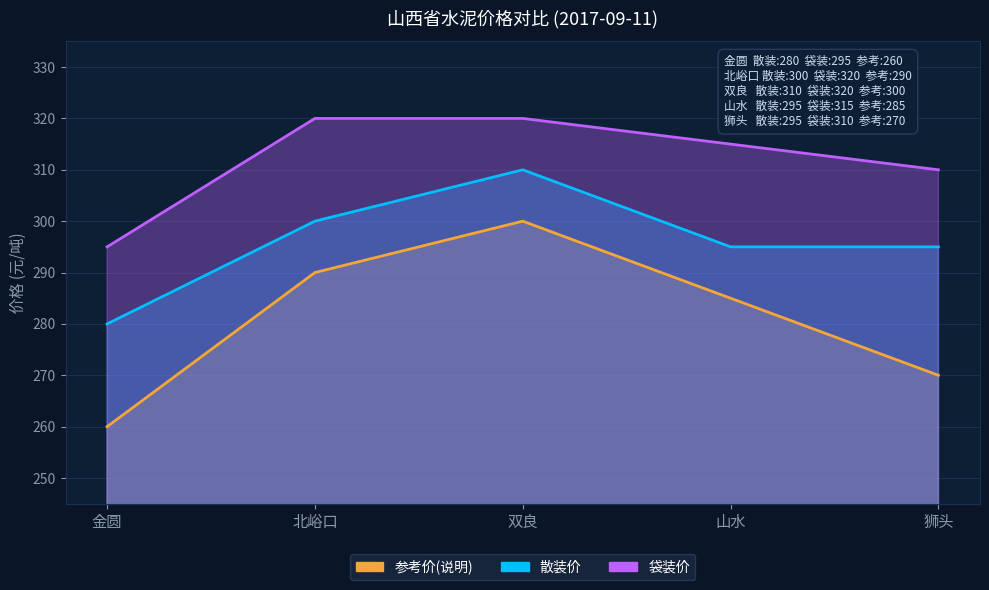

True or false: 袋装价 and 散装价 cross at least once.

False